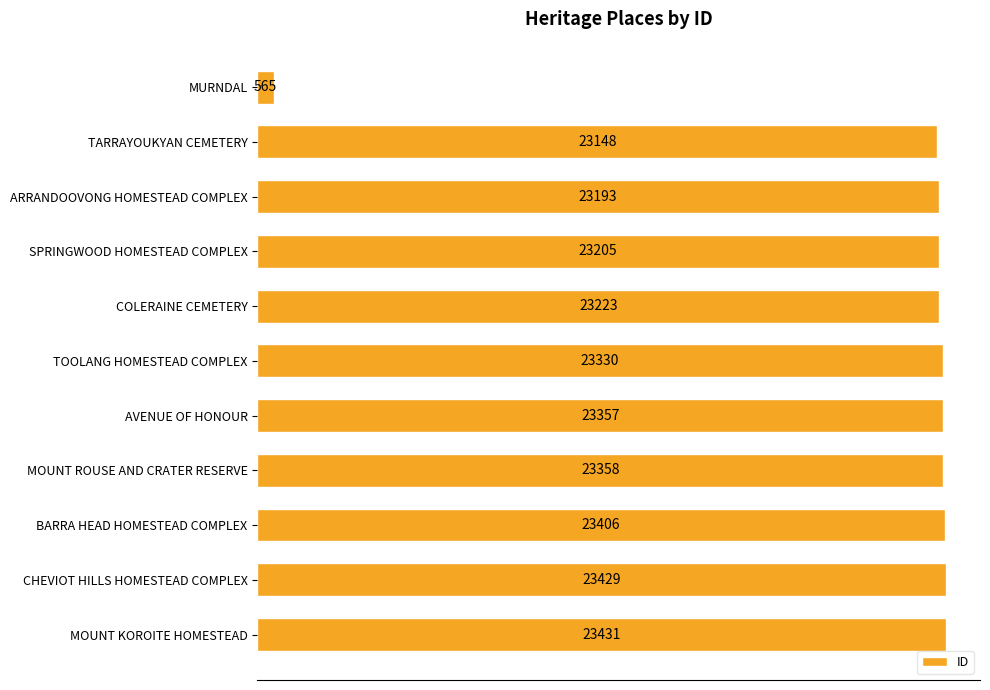

Are the bars grouped side by side (vs. stacked)?

No